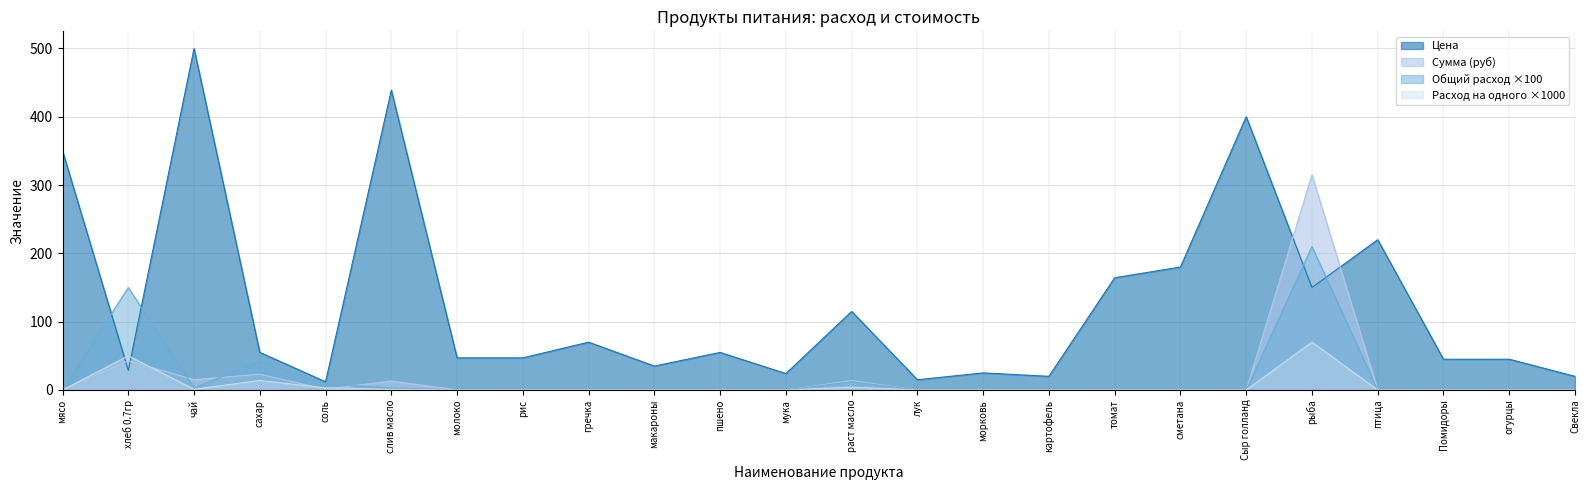

What is the average value of the Общий расход series?

17.9